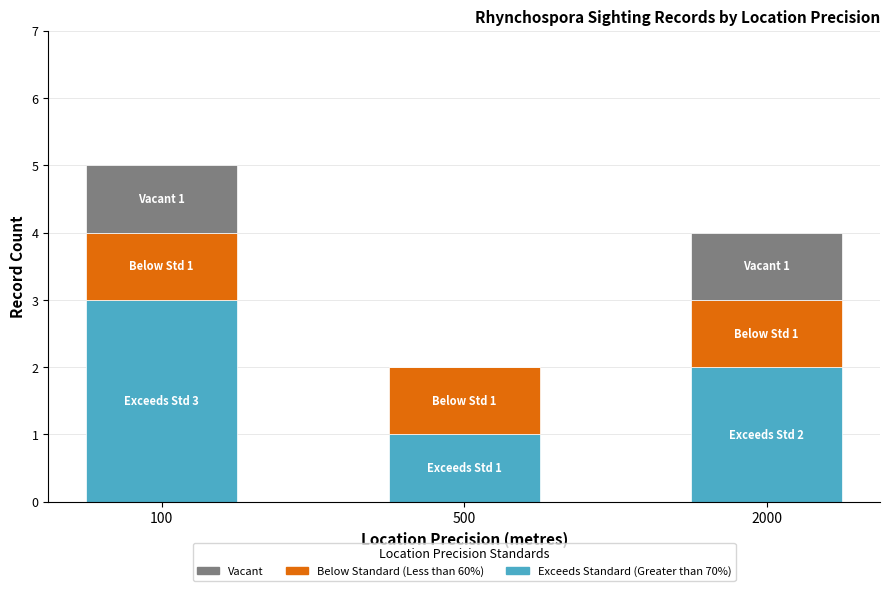

Are the bars grouped side by side (vs. stacked)?

No